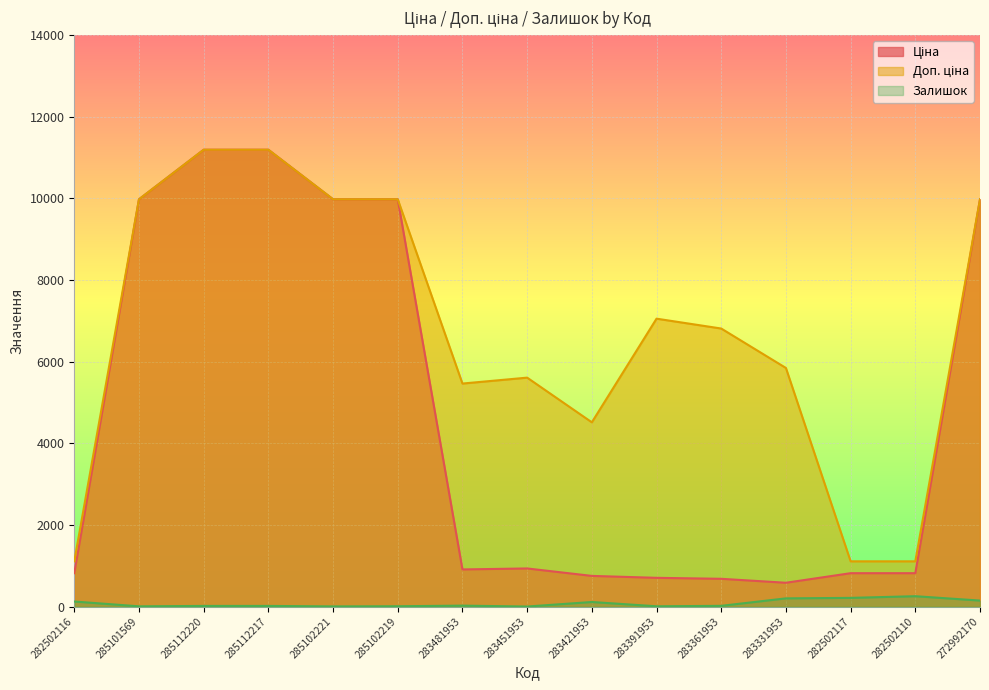

What are all the series names shown in the legend?

Ціна, Доп. ціна, Залишок